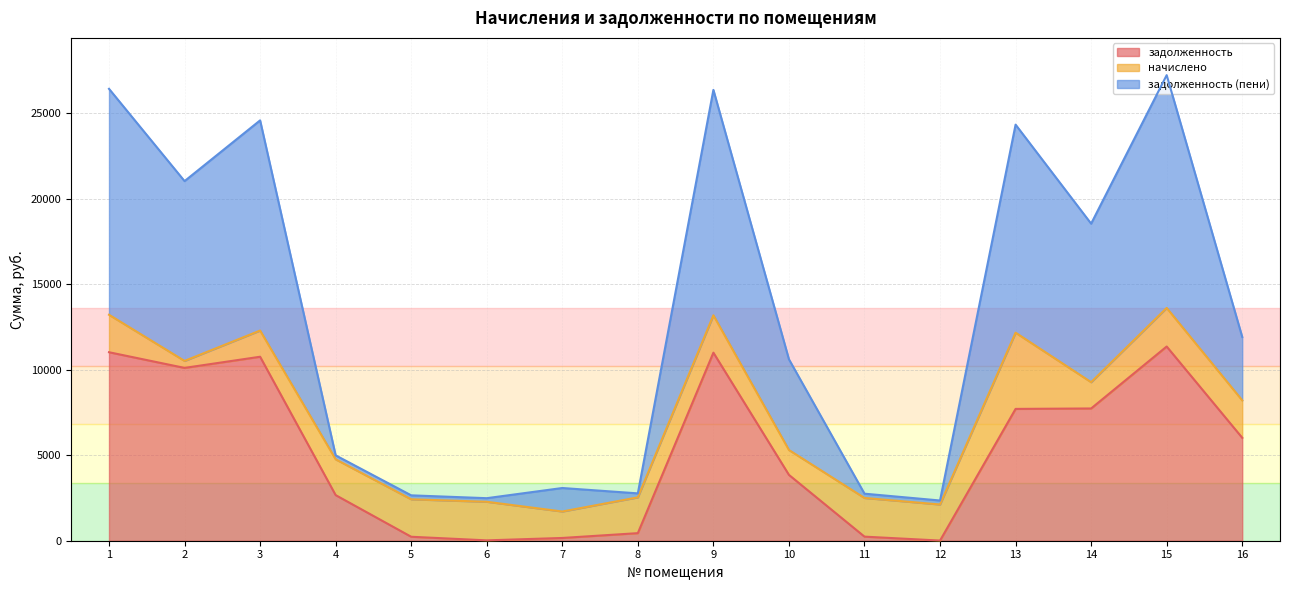

What is the total value across all series at 13?

24318.7